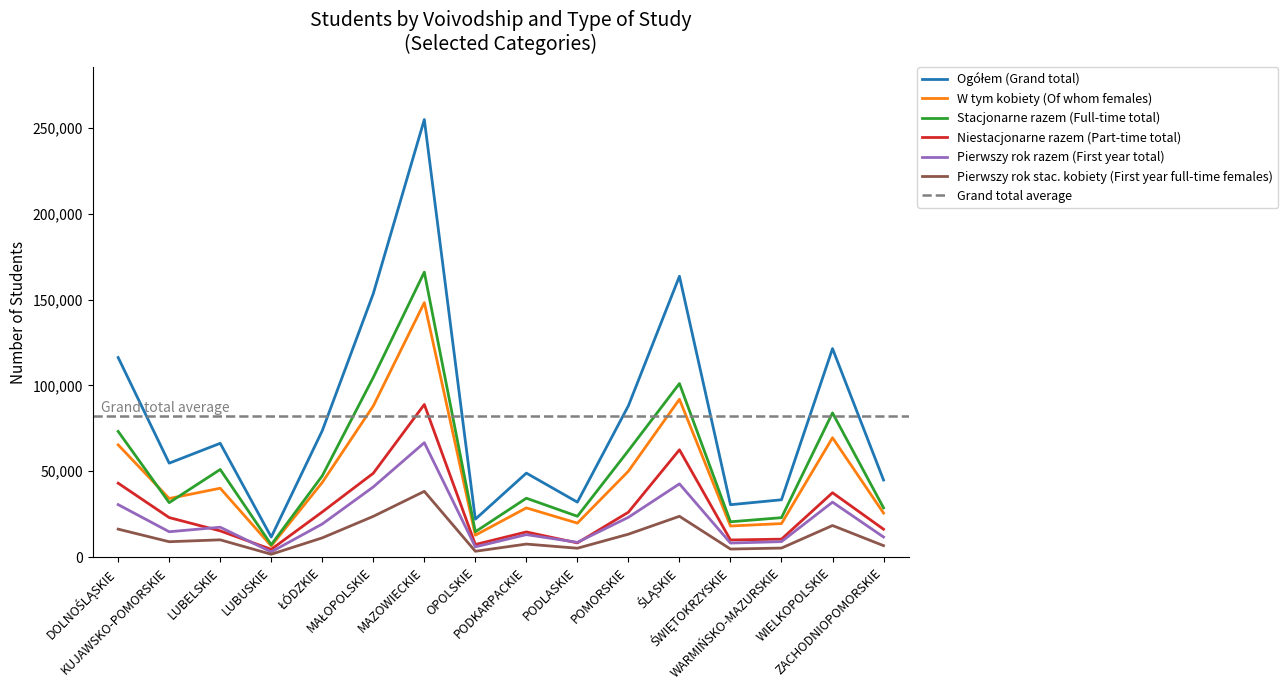

How many lines are shown in the chart?

6